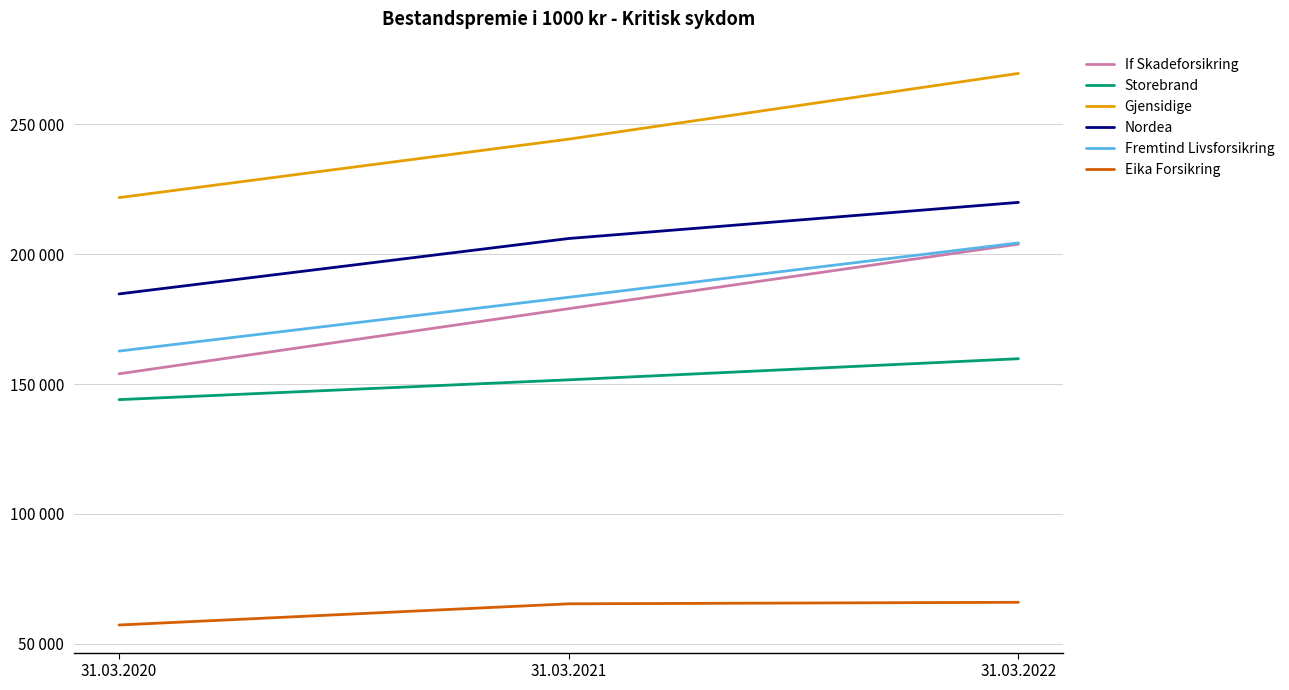

What are all the series names shown in the legend?

If Skadeforsikring, Storebrand, Gjensidige, Nordea, Fremtind Livsforsikring, Eika Forsikring